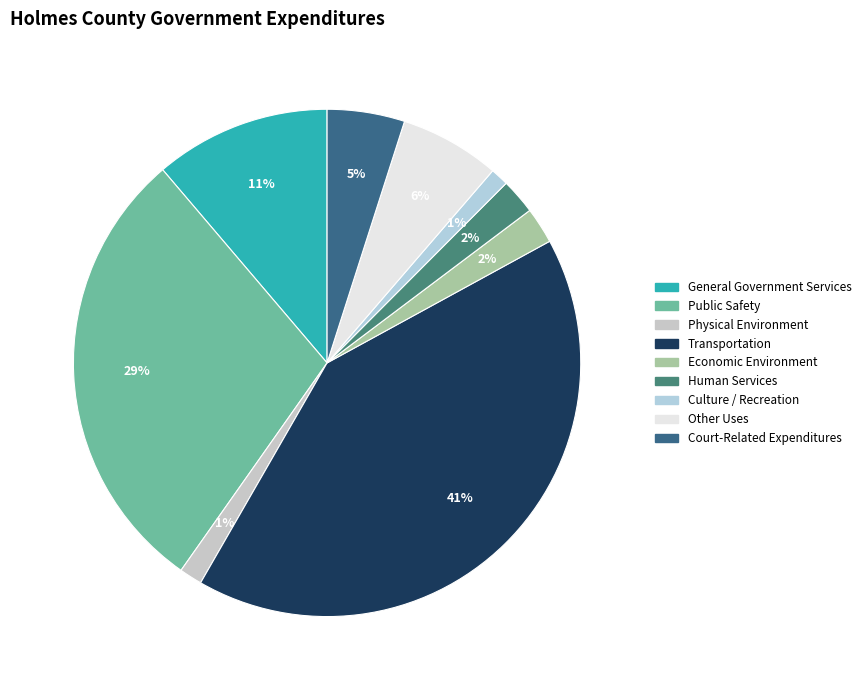

Is it true that Human Services is 2% of the pie?

True